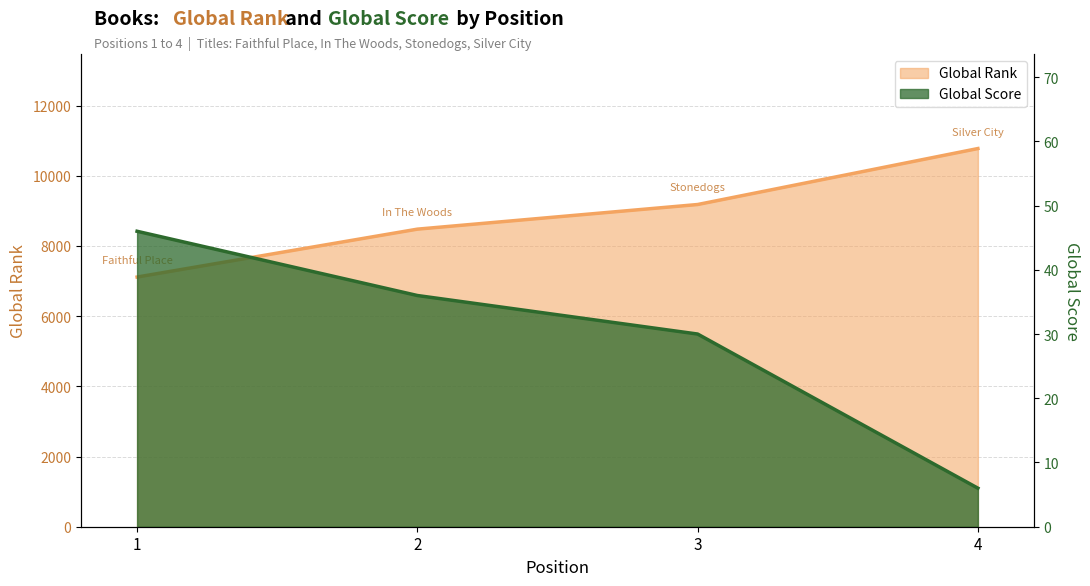

At which label does Global Rank first exceed 9182?

4